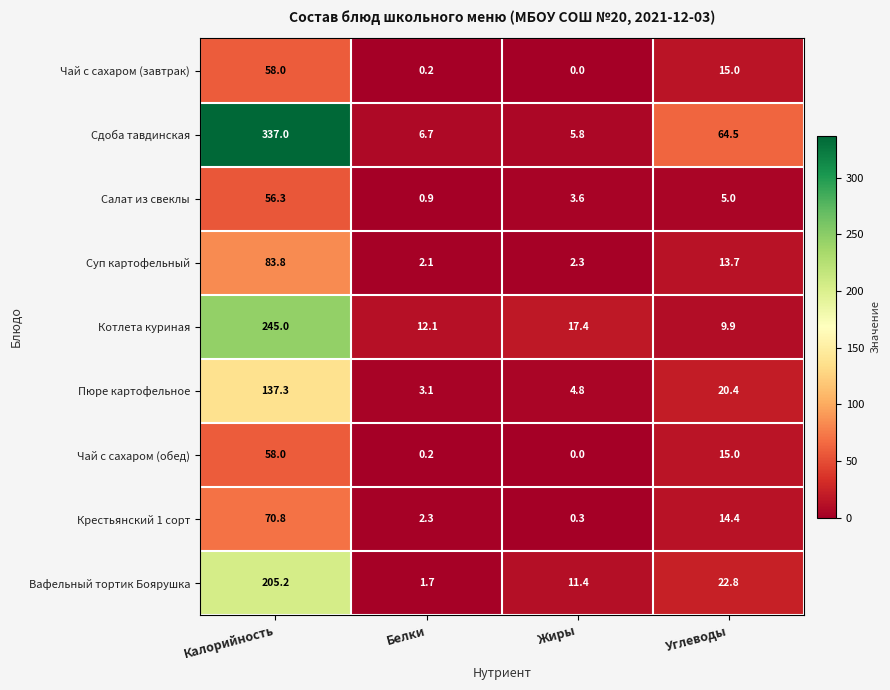

Count the number of categories in the chart.

4